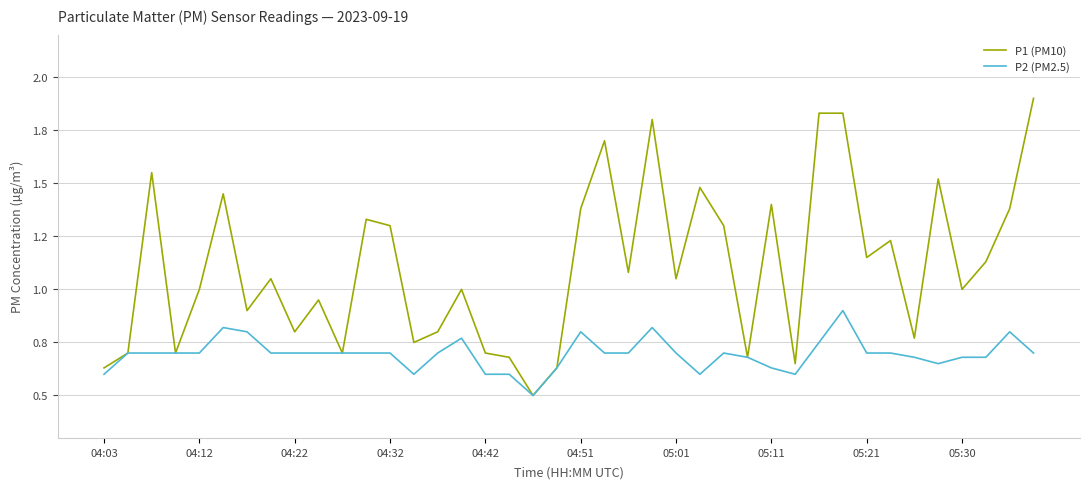

What are all the series names shown in the legend?

P1 (PM10), P2 (PM2.5)